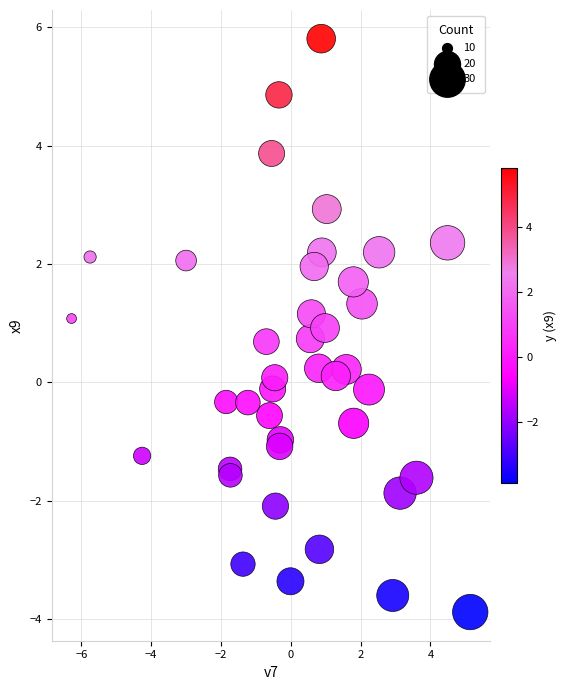

What is the range of X values (max minus min)?

11.4